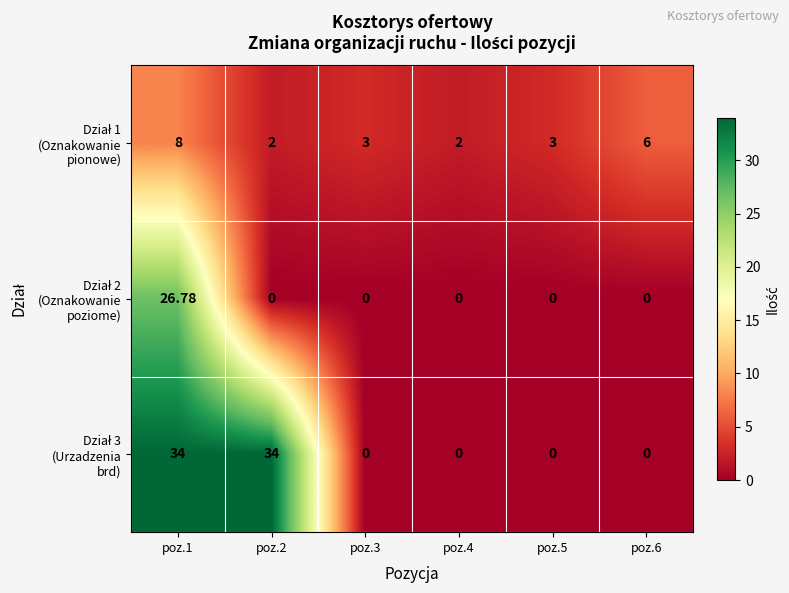

How many series are shown in this chart?

3